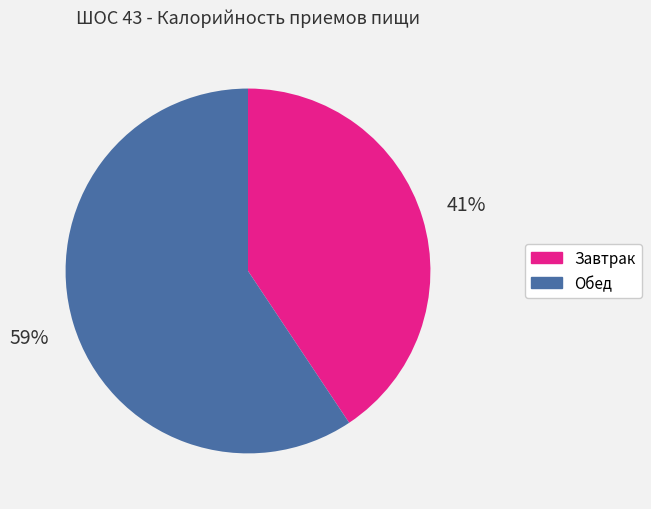

Which has a higher value, Завтрак or Обед?

Обед